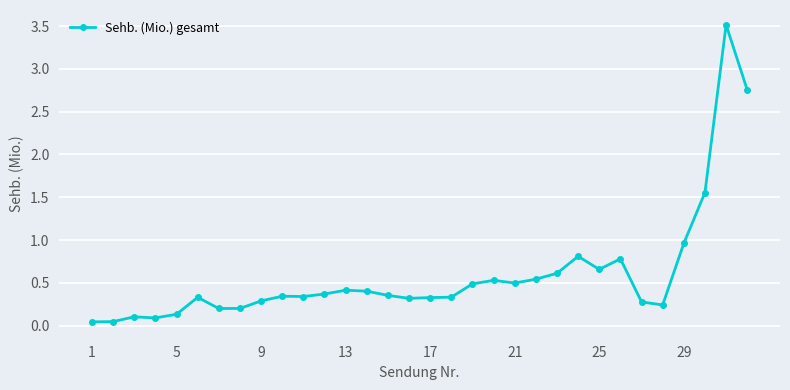

What is the value of the 31st point from the left?

3.5